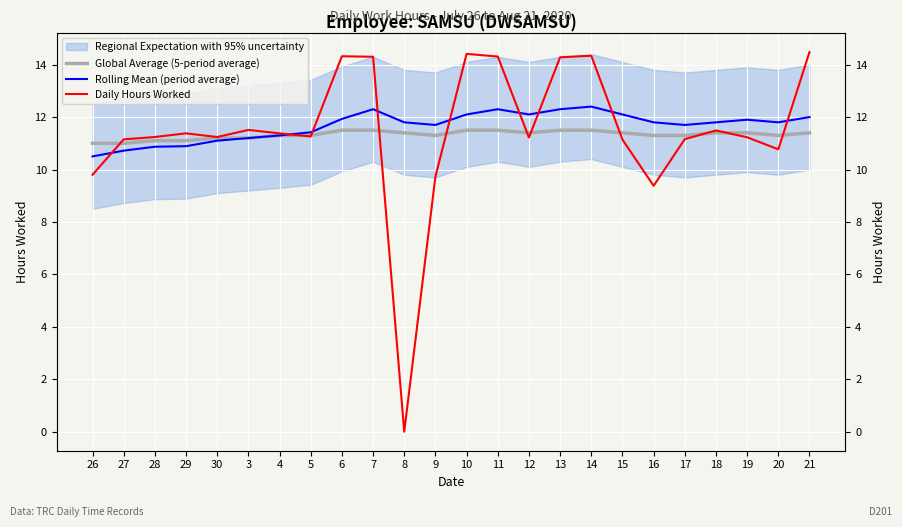

What is the sum of the Daily Hours Worked values at 21 and 9?

24.2